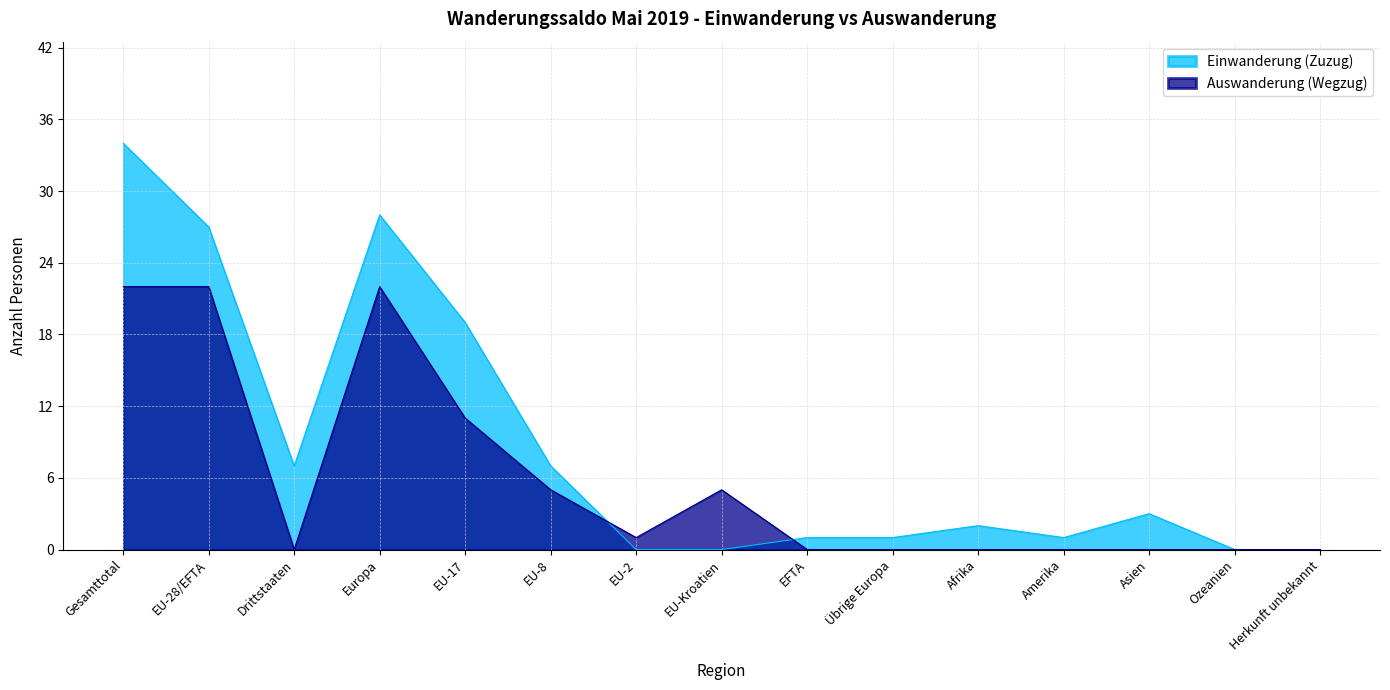

Reading left to right, what are all the values shown in this chart?

Einwanderung (Zuzug): 34	27	7	28	19	7	0	0	1	1	2	1	3	0	0
Auswanderung (Wegzug): 22	22	0	22	11	5	1	5	0	0	0	0	0	0	0